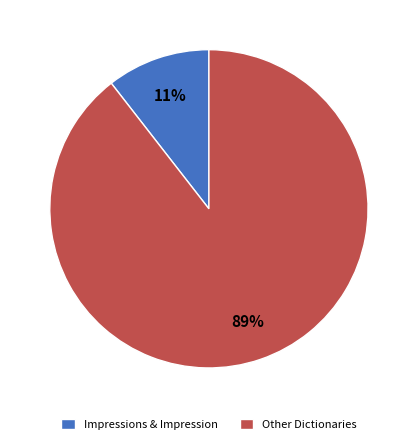

Rank the categories by value from highest to lowest.

Other Dictionaries, Impressions & Impression